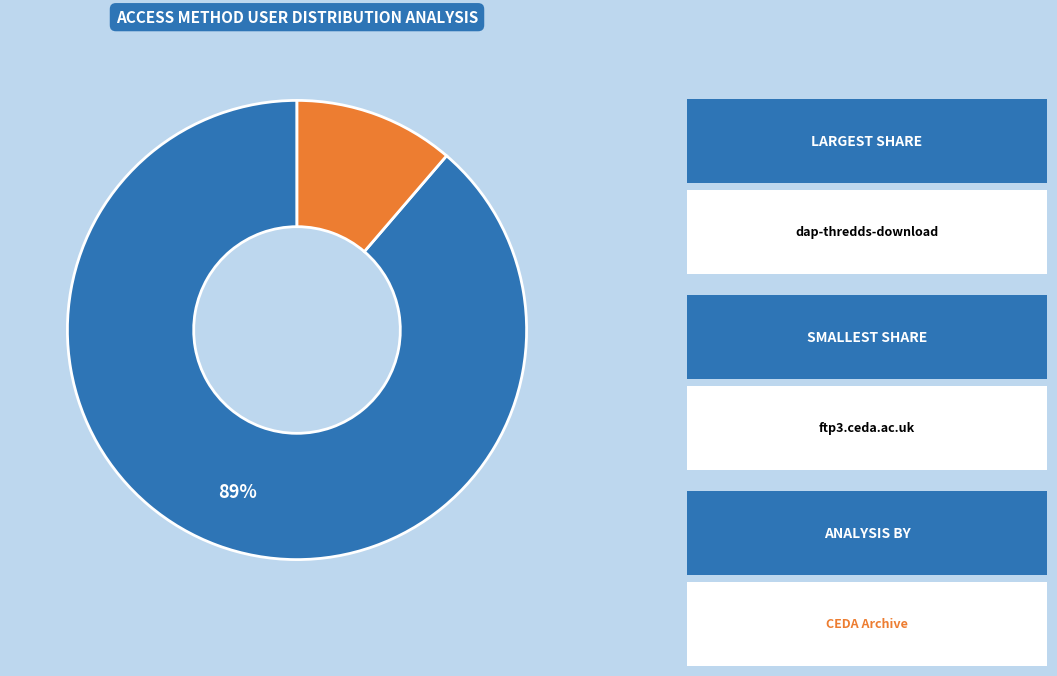

Approximately how many times larger is the value at ftp3.ceda.ac.uk compared to dap-thredds-download?

0.1